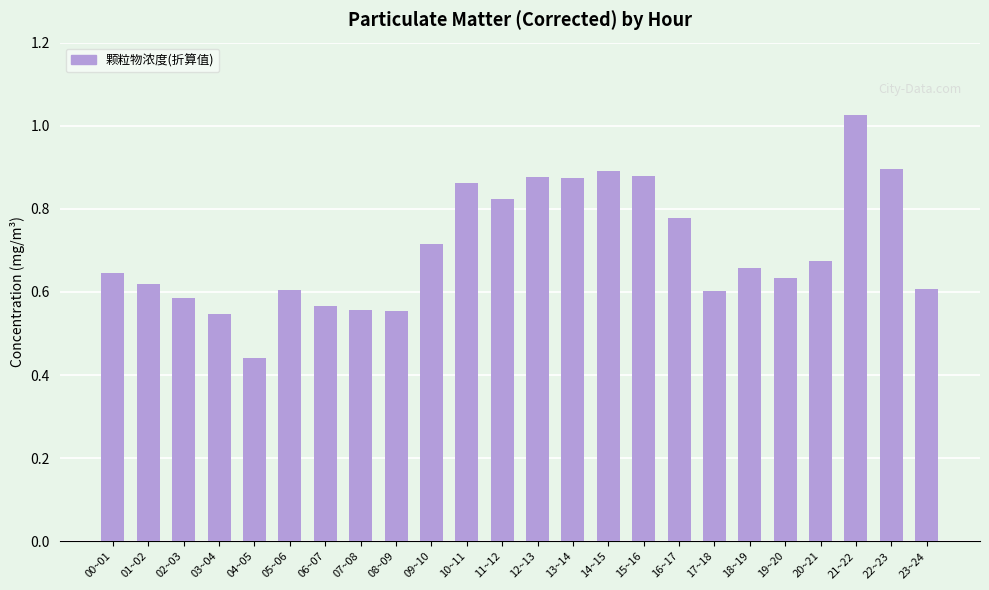

Is it true that the value at 16~17 is 1.4?

False